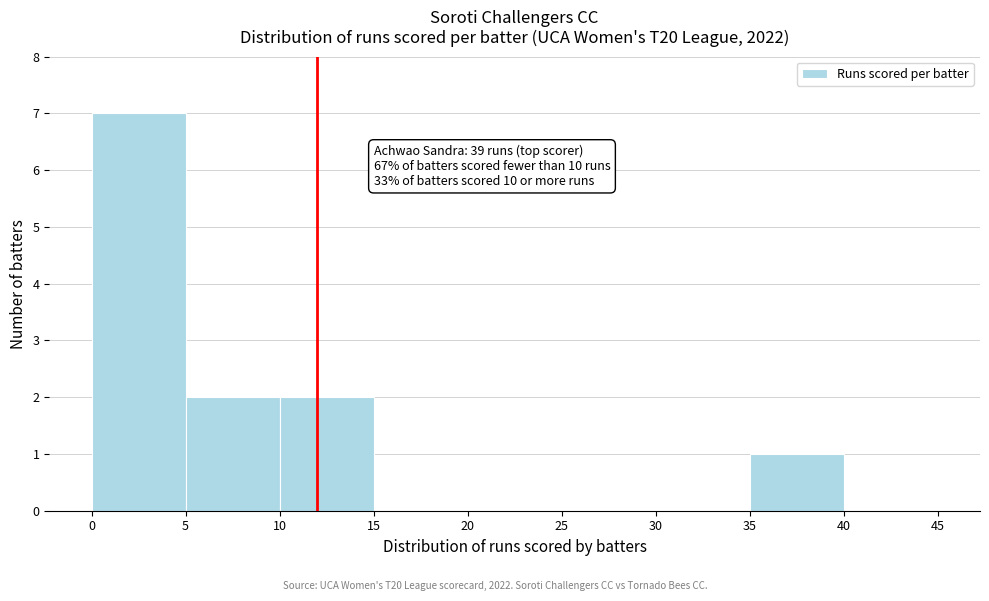

Which range on the x-axis has the tallest bar?

0 to 5